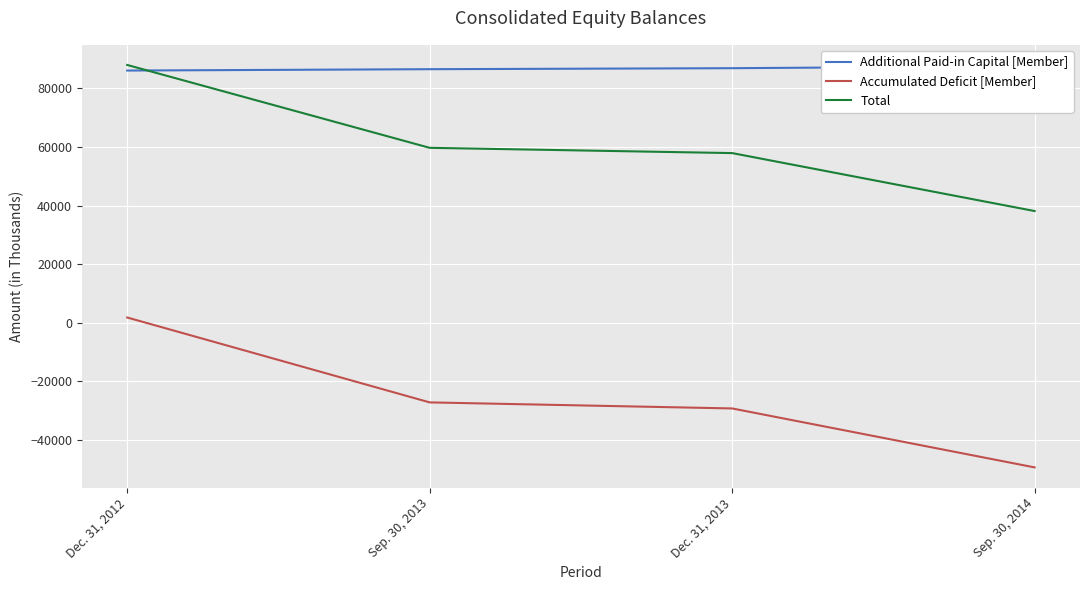

Does the chart display data point markers on the line(s)?

No